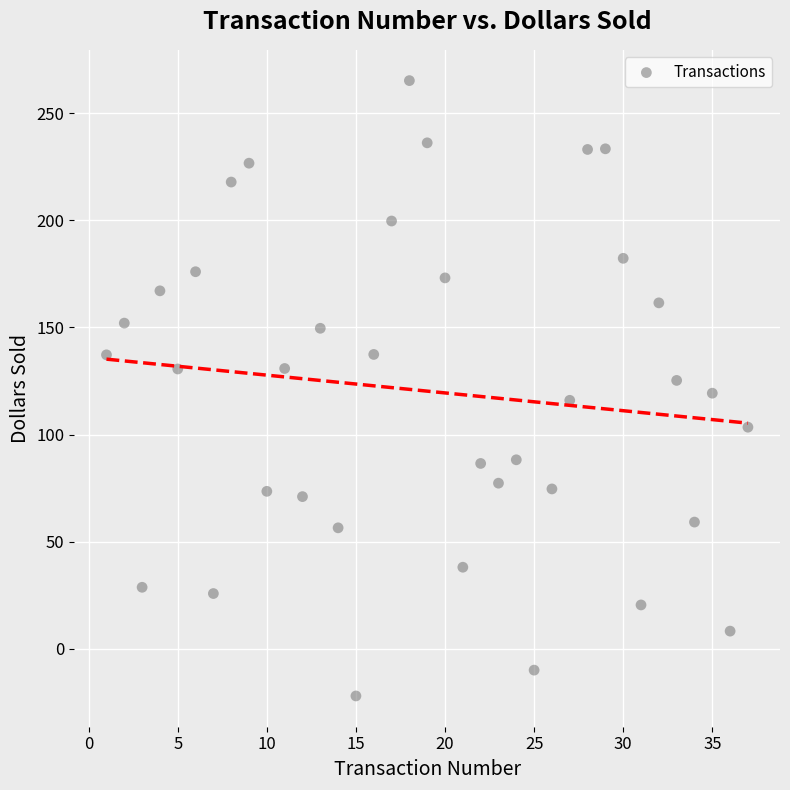

What is the range of X values (max minus min)?

36.0